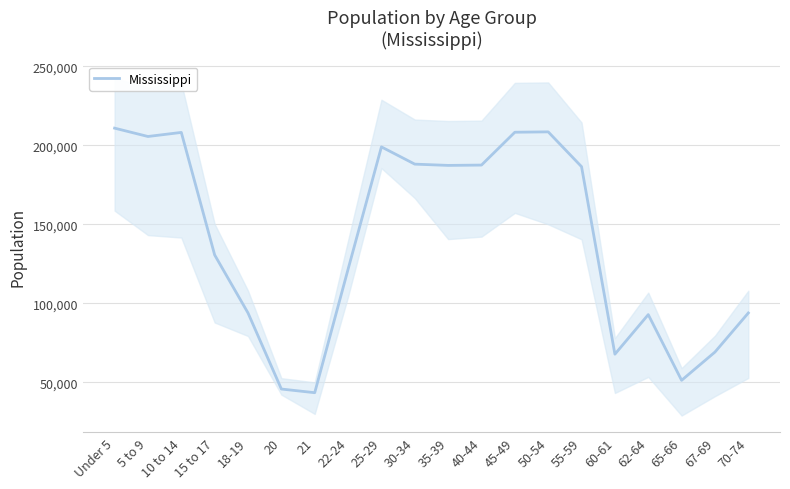

What is the average value?

140068